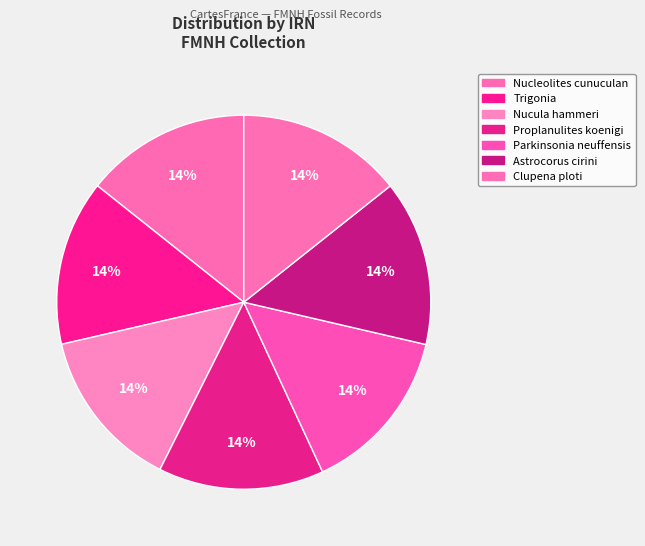

Which slice is the largest?

Parkinsonia neuffensis